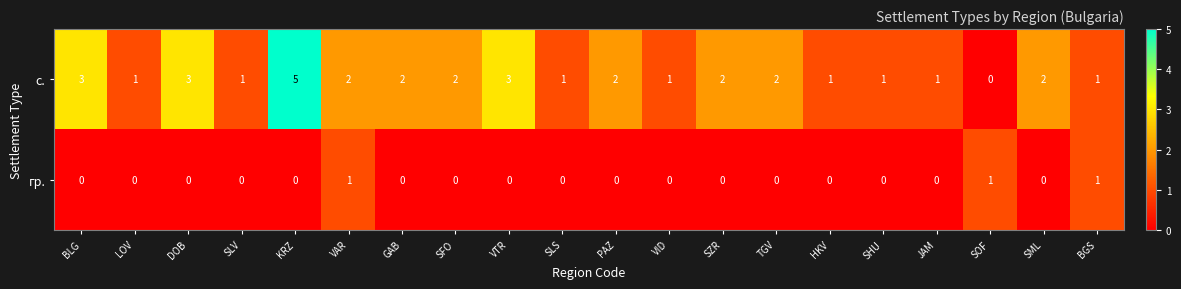

True or false: с. has a value of 1 at GAB.

False